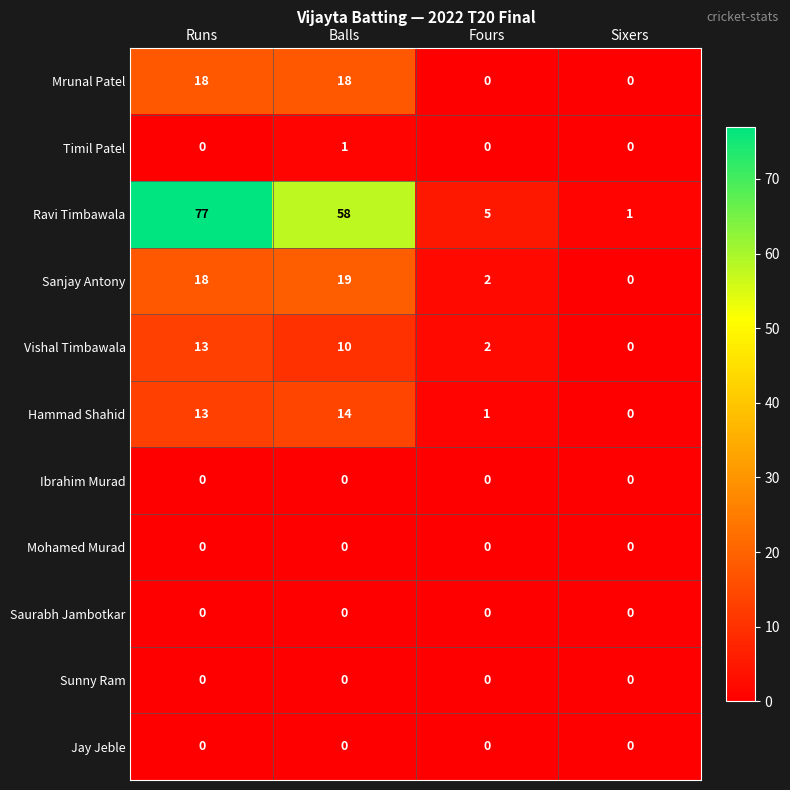

Which series has the largest total across all categories?

Ravi Timbawala